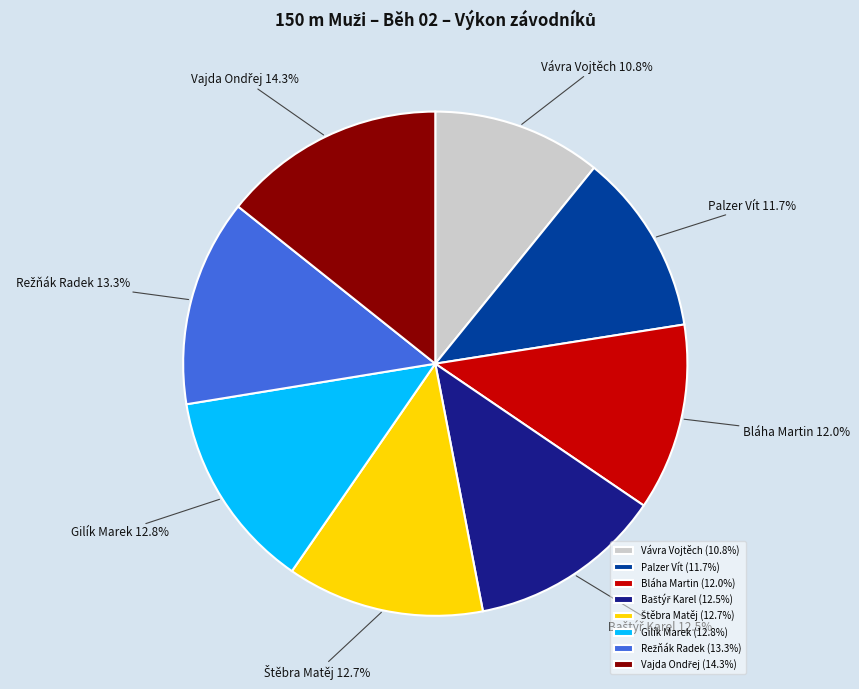

Is there a majority slice in this chart?

No